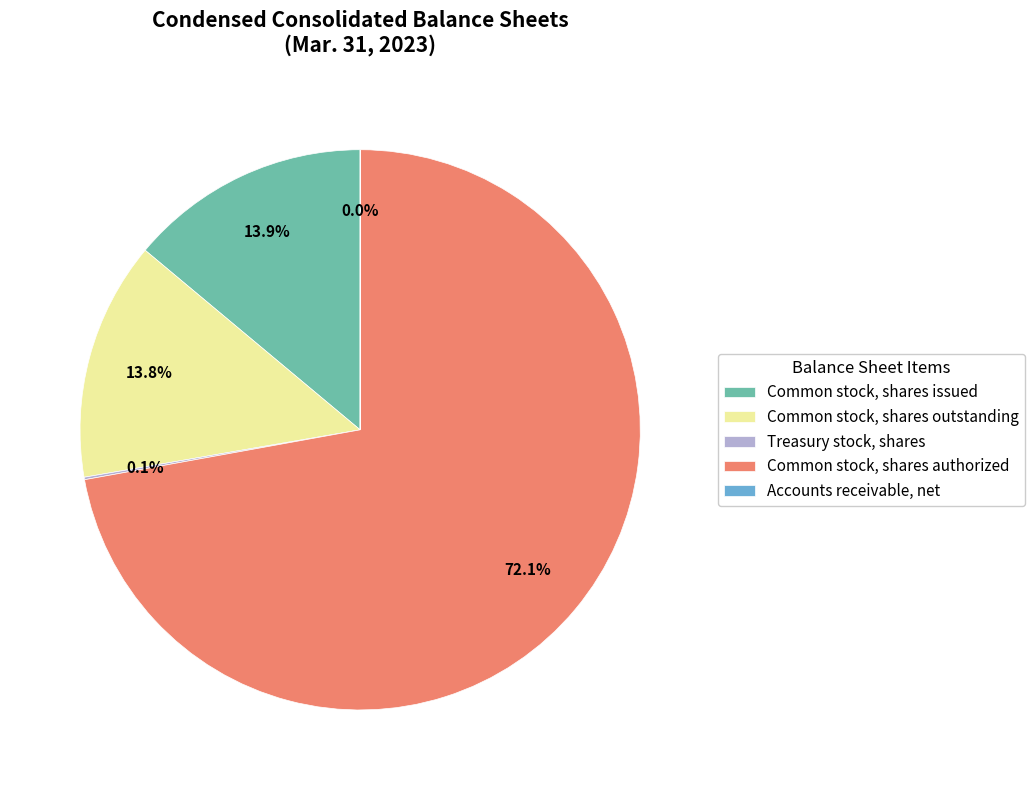

Which category accounts for the majority?

Common stock, shares authorized